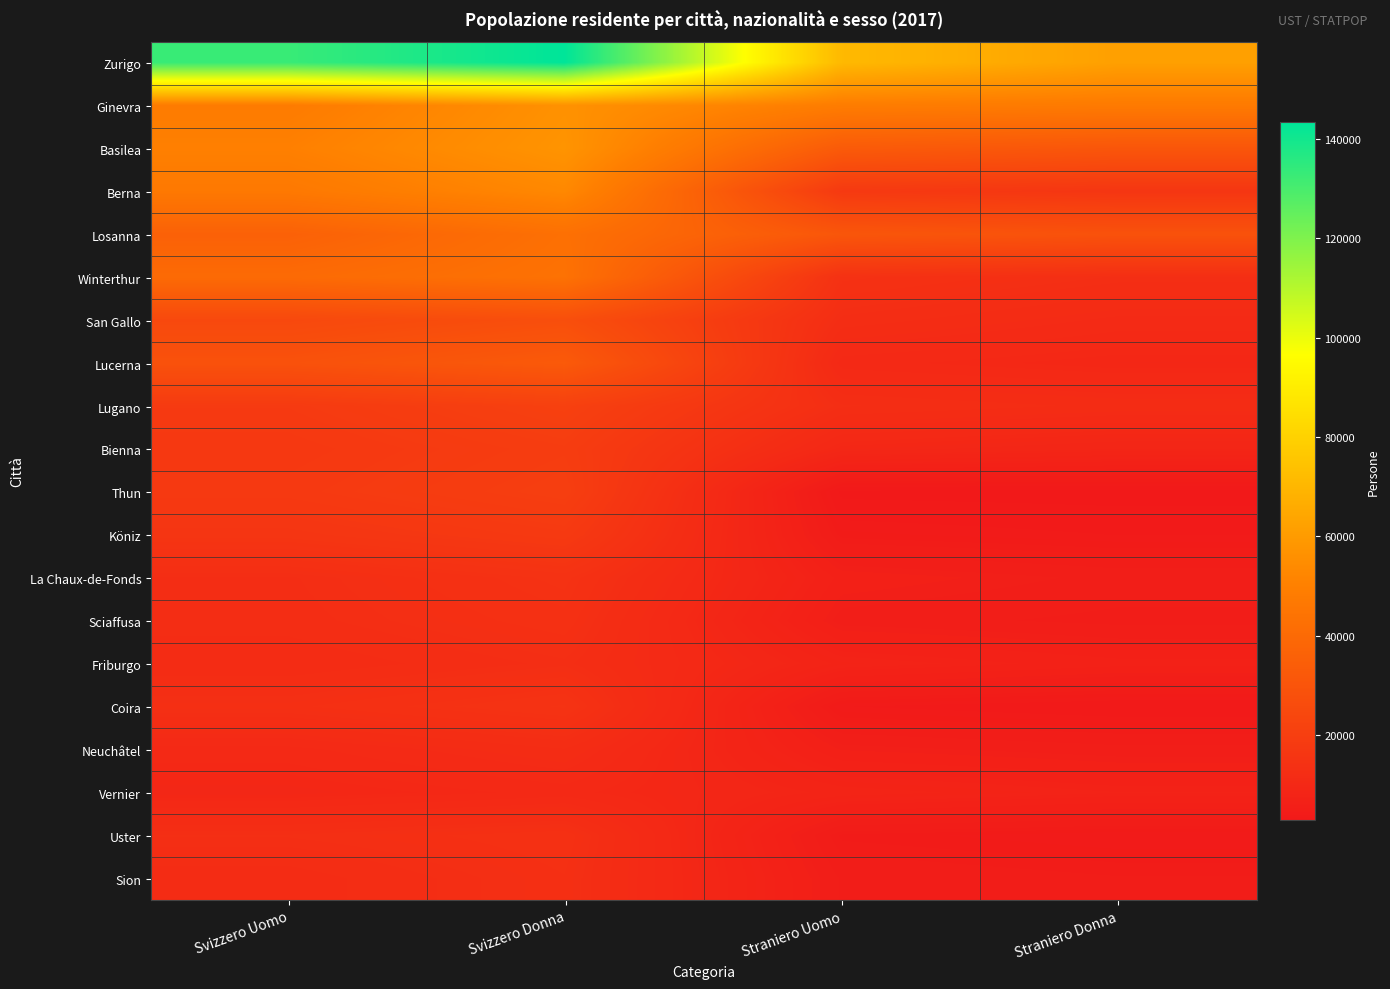

Reading left to right, transcribe all the data shown in this chart.

Zurigo: Svizzero Uomo=132916	Svizzero Donna=143445	Straniero Uomo=71085	Straniero Donna=61795
Ginevra: Svizzero Uomo=47977	Svizzero Donna=56523	Straniero Uomo=48520	Straniero Donna=47528
Basilea: Svizzero Uomo=50092	Svizzero Donna=57461	Straniero Uomo=33103	Straniero Donna=30857
Berna: Svizzero Uomo=46819	Svizzero Donna=53129	Straniero Uomo=17699	Straniero Donna=16151
Losanna: Svizzero Uomo=36028	Svizzero Donna=42878	Straniero Uomo=31020	Straniero Donna=28979
Winterthur: Svizzero Uomo=40364	Svizzero Donna=43719	Straniero Uomo=14081	Straniero Donna=12748
San Gallo: Svizzero Uomo=24664	Svizzero Donna=27501	Straniero Uomo=12357	Straniero Donna=11000
Lucerna: Svizzero Uomo=28897	Svizzero Donna=32719	Straniero Uomo=10294	Straniero Donna=9491
Lugano: Svizzero Uomo=18057	Svizzero Donna=21010	Straniero Uomo=12606	Straniero Donna=11821
Bienna: Svizzero Uomo=17096	Svizzero Donna=19270	Straniero Uomo=9579	Straniero Donna=8695
Thun: Svizzero Uomo=17740	Svizzero Donna=20070	Straniero Uomo=3009	Straniero Donna=2924
Köniz: Svizzero Uomo=15813	Svizzero Donna=17831	Straniero Uomo=4128	Straniero Donna=3735
La Chaux-de-Fonds: Svizzero Uomo=12454	Svizzero Donna=14377	Straniero Uomo=6288	Straniero Donna=5506
Sciaffusa: Svizzero Uomo=12278	Svizzero Donna=13695	Straniero Uomo=5414	Straniero Donna=4945
Friburgo: Svizzero Uomo=11453	Svizzero Donna=12694	Straniero Uomo=7682	Straniero Donna=6692
Coira: Svizzero Uomo=13222	Svizzero Donna=14814	Straniero Uomo=3755	Straniero Donna=3247
Neuchâtel: Svizzero Uomo=10400	Svizzero Donna=11931	Straniero Uomo=5909	Straniero Donna=5338
Vernier: Svizzero Uomo=9329	Svizzero Donna=10295	Straniero Uomo=8174	Straniero Donna=7334
Uster: Svizzero Uomo=12859	Svizzero Donna=13721	Straniero Uomo=4192	Straniero Donna=3744
Sion: Svizzero Uomo=11617	Svizzero Donna=13320	Straniero Uomo=5046	Straniero Donna=4616